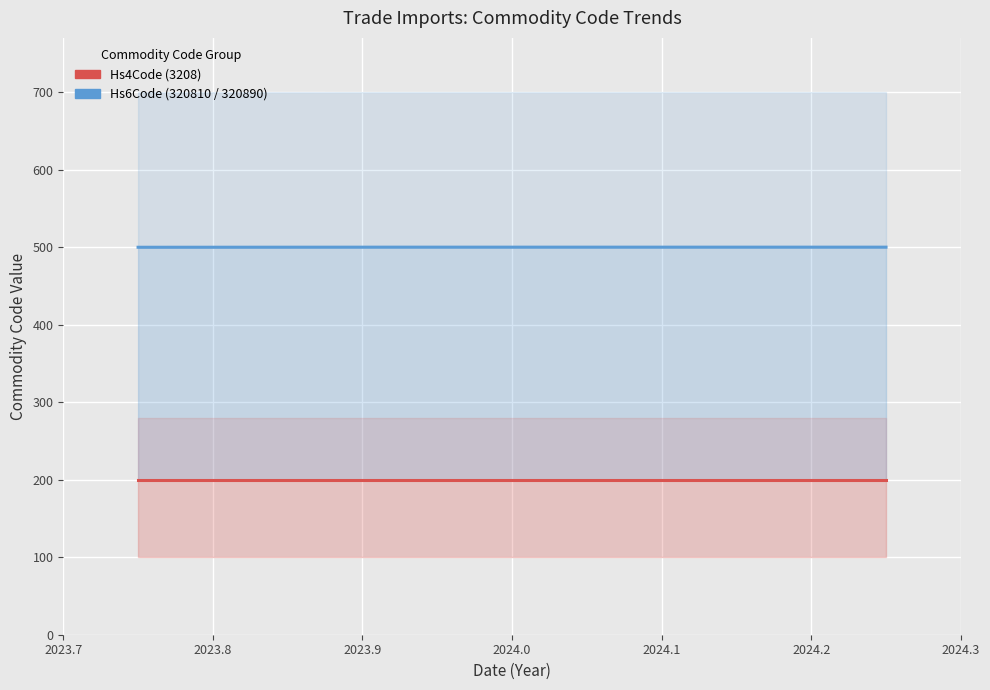

What is the maximum value for Hs6Code (320810/320890)?

500.0